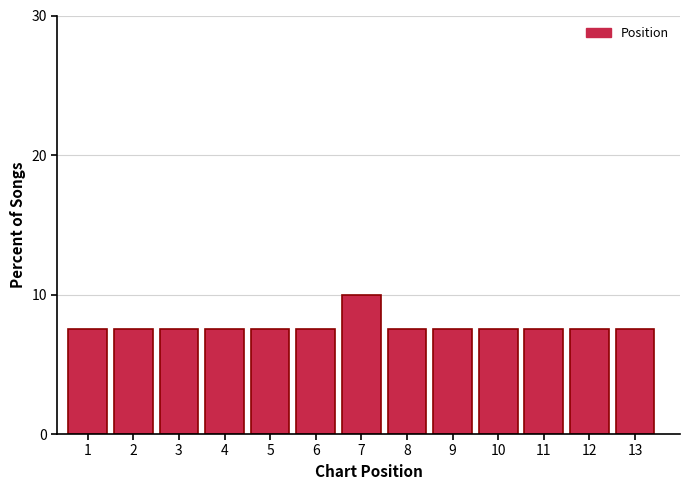

Reading right to left, list all the values displayed in this chart.

7.5	7.5	7.5	7.5	7.5	7.5	10.0	7.5	7.5	7.5	7.5	7.5	7.5